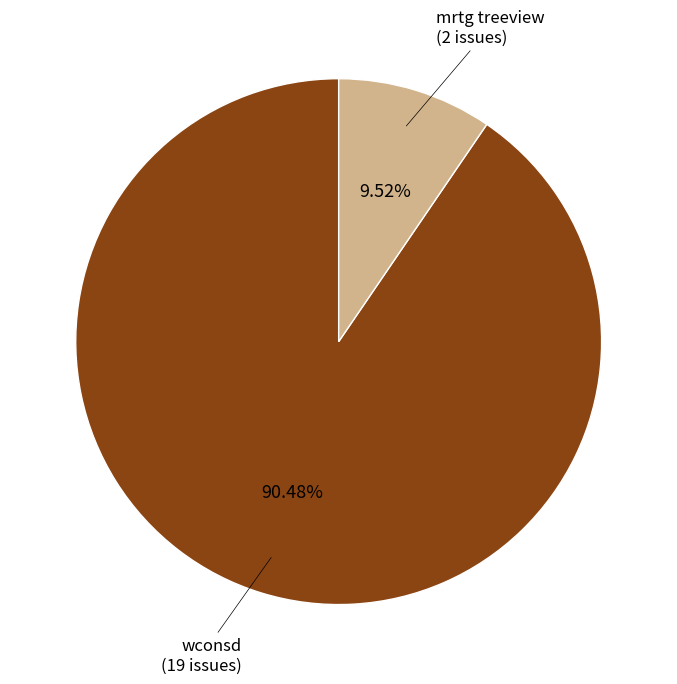

How many slices are in this pie chart?

2